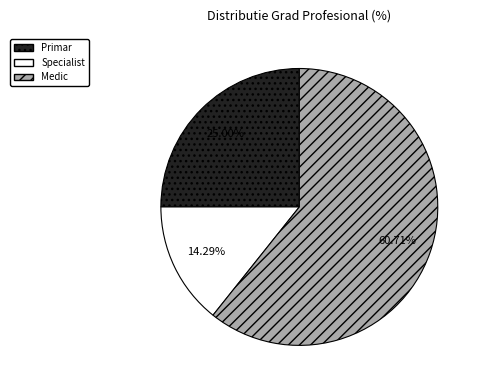

Which has a higher value, Specialist or Primar?

Primar